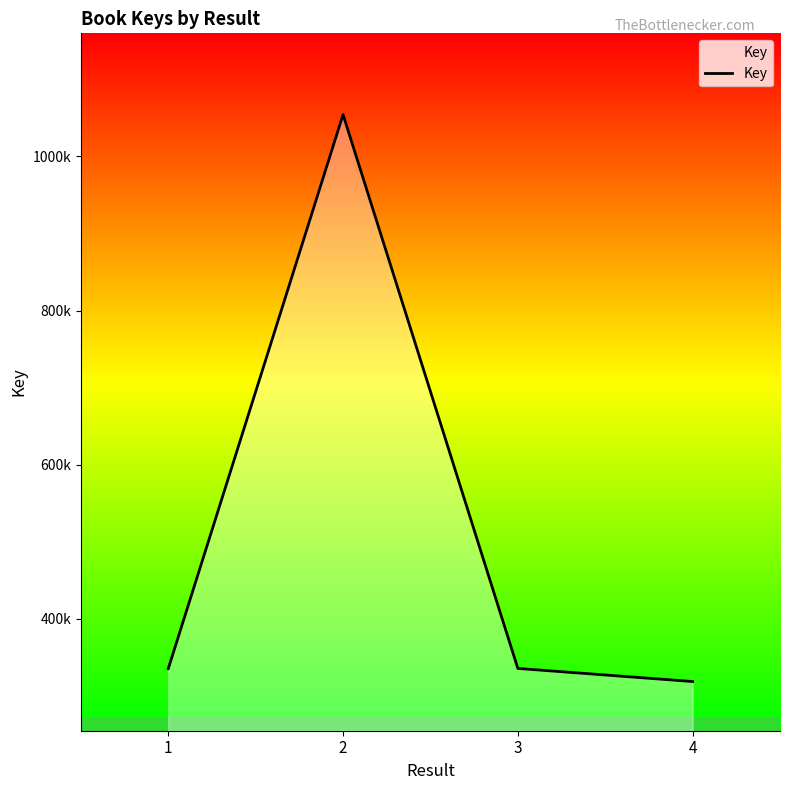

At which category does the data reach its first local peak?

2